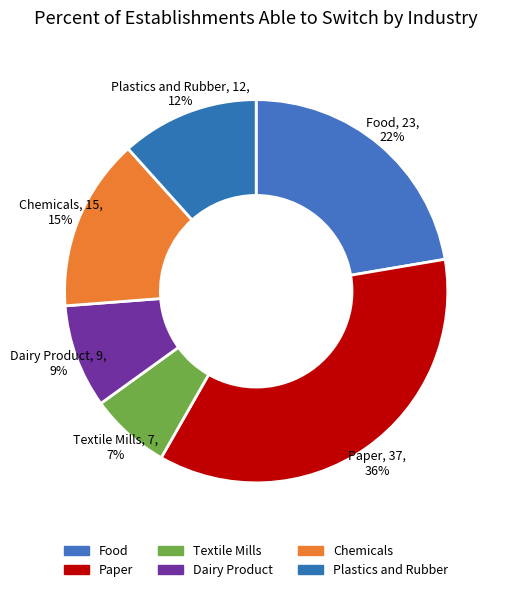

Count the number of slices in the pie.

6